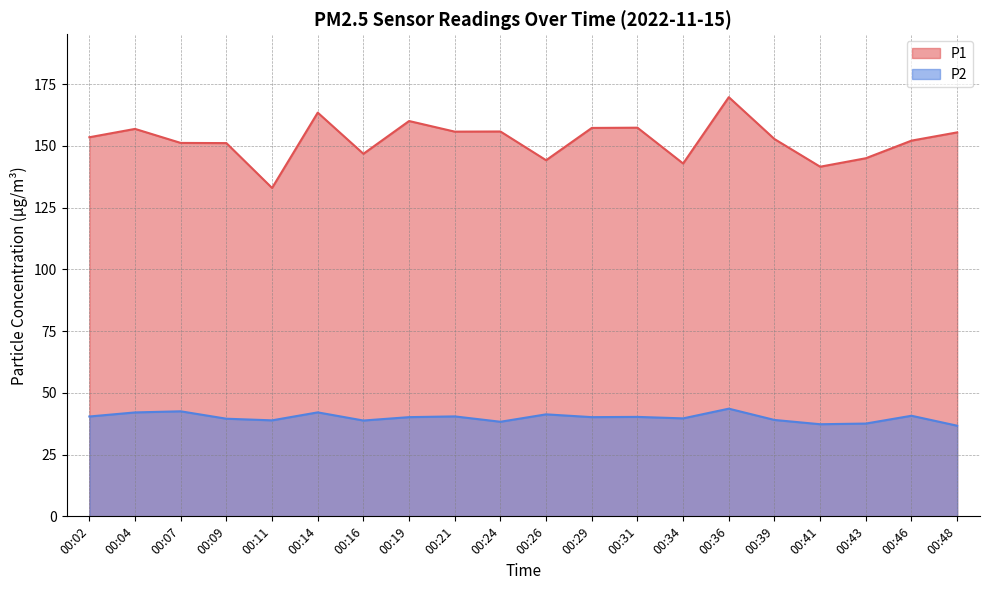

What is the minimum value shown in the chart?

36.7